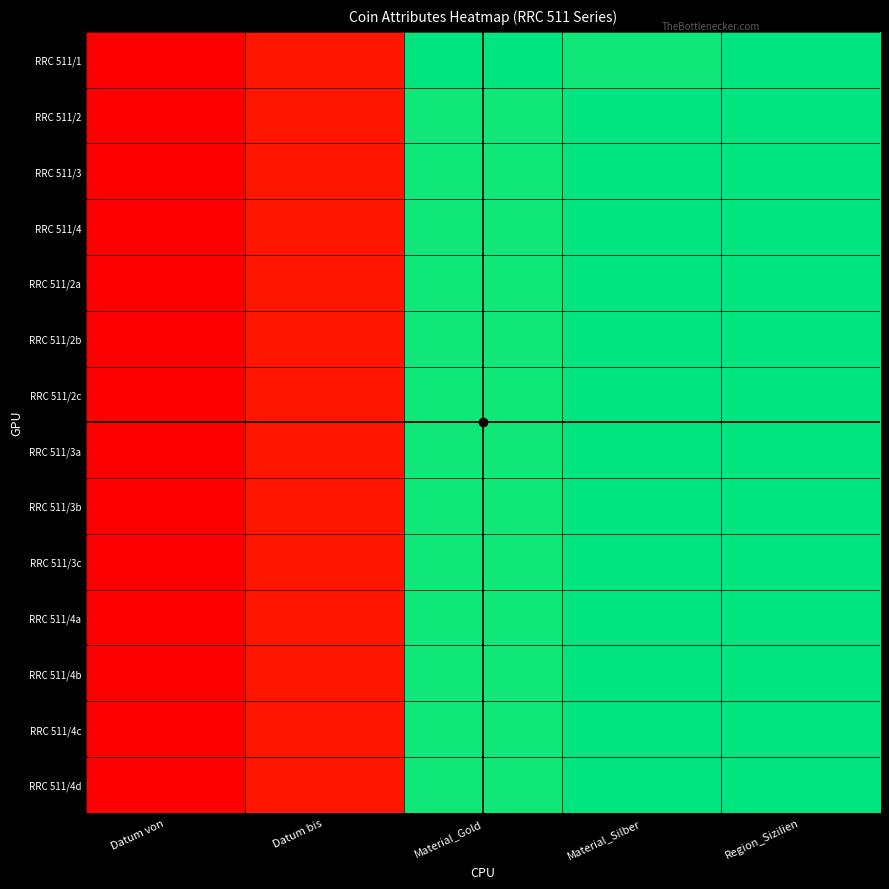

Reading left to right, list all the values displayed in this chart.

RRC 511/1: Datum von=0.0	Datum bis=0.0	Material_Gold=1.0	Material_Silber=1.0	Region_Sizilien=1.0
RRC 511/2: Datum von=0.0	Datum bis=0.0	Material_Gold=1.0	Material_Silber=1.0	Region_Sizilien=1.0
RRC 511/3: Datum von=0.0	Datum bis=0.0	Material_Gold=1.0	Material_Silber=1.0	Region_Sizilien=1.0
RRC 511/4: Datum von=0.0	Datum bis=0.0	Material_Gold=1.0	Material_Silber=1.0	Region_Sizilien=1.0
RRC 511/2a: Datum von=0.0	Datum bis=0.0	Material_Gold=1.0	Material_Silber=1.0	Region_Sizilien=1.0
RRC 511/2b: Datum von=0.0	Datum bis=0.0	Material_Gold=1.0	Material_Silber=1.0	Region_Sizilien=1.0
RRC 511/2c: Datum von=0.0	Datum bis=0.0	Material_Gold=1.0	Material_Silber=1.0	Region_Sizilien=1.0
RRC 511/3a: Datum von=0.0	Datum bis=0.0	Material_Gold=1.0	Material_Silber=1.0	Region_Sizilien=1.0
RRC 511/3b: Datum von=0.0	Datum bis=0.0	Material_Gold=1.0	Material_Silber=1.0	Region_Sizilien=1.0
RRC 511/3c: Datum von=0.0	Datum bis=0.0	Material_Gold=1.0	Material_Silber=1.0	Region_Sizilien=1.0
RRC 511/4a: Datum von=0.0	Datum bis=0.0	Material_Gold=1.0	Material_Silber=1.0	Region_Sizilien=1.0
RRC 511/4b: Datum von=0.0	Datum bis=0.0	Material_Gold=1.0	Material_Silber=1.0	Region_Sizilien=1.0
RRC 511/4c: Datum von=0.0	Datum bis=0.0	Material_Gold=1.0	Material_Silber=1.0	Region_Sizilien=1.0
RRC 511/4d: Datum von=0.0	Datum bis=0.0	Material_Gold=1.0	Material_Silber=1.0	Region_Sizilien=1.0